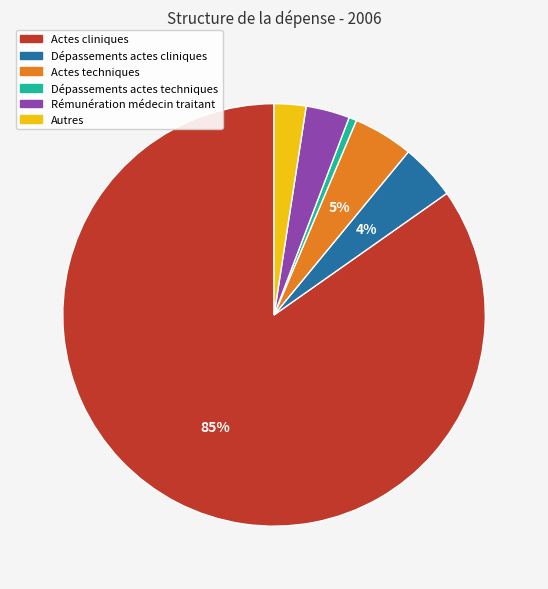

Which has a higher value, Dépassements actes cliniques or Rémunération médecin traitant?

Dépassements actes cliniques